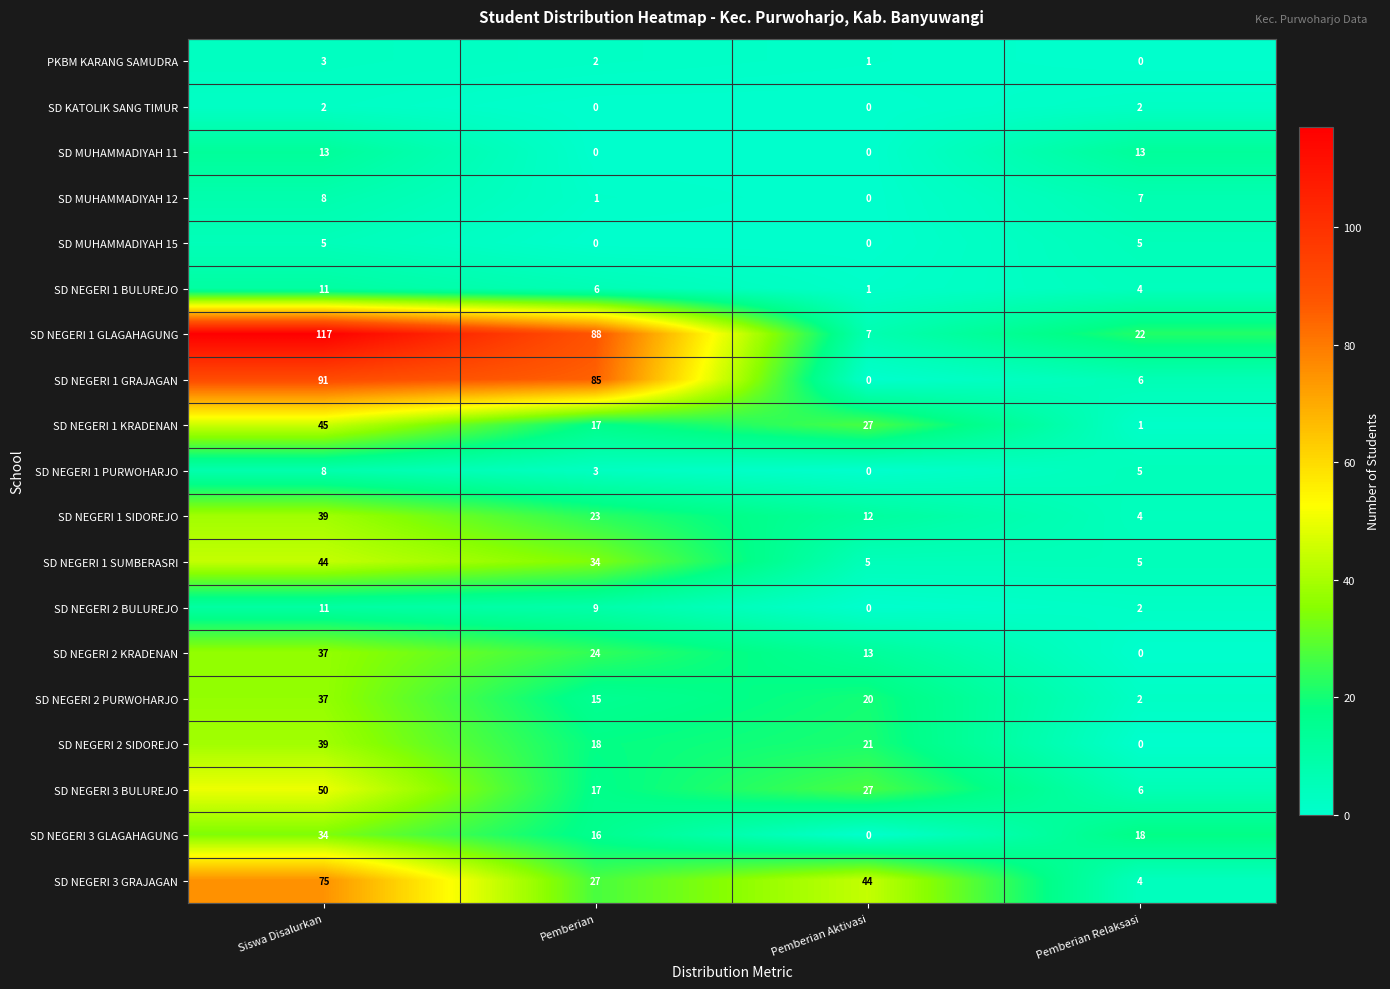

What is the highest value of the SD MUHAMMADIYAH 15 series?

5